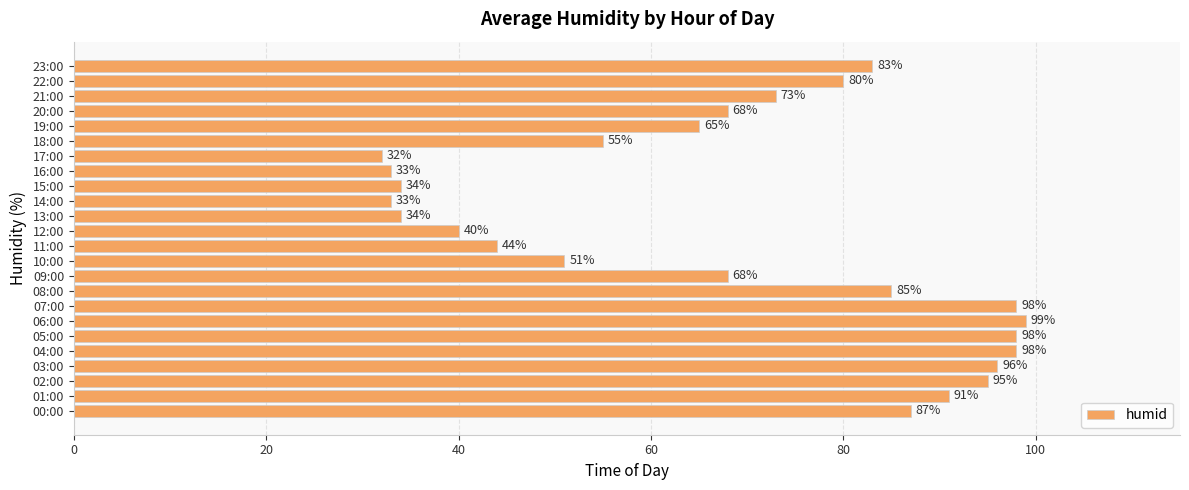

At which label is the value closest to 65?

19:00